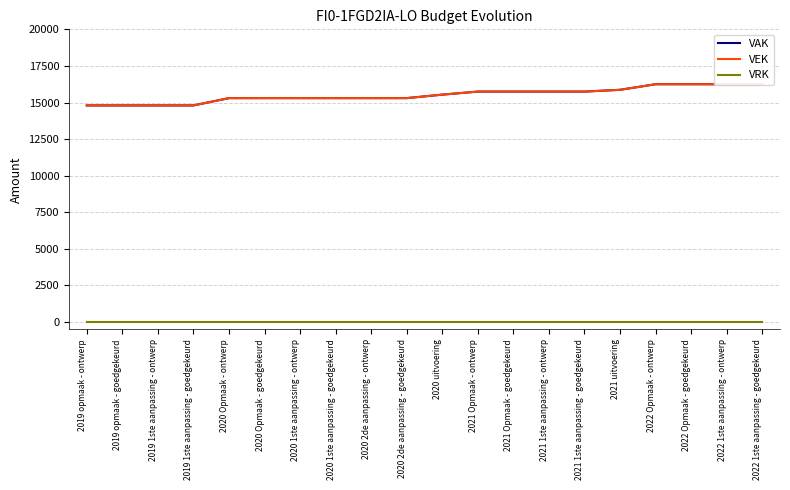

List the series in order of their peak value, lowest first.

VRK, VAK, VEK